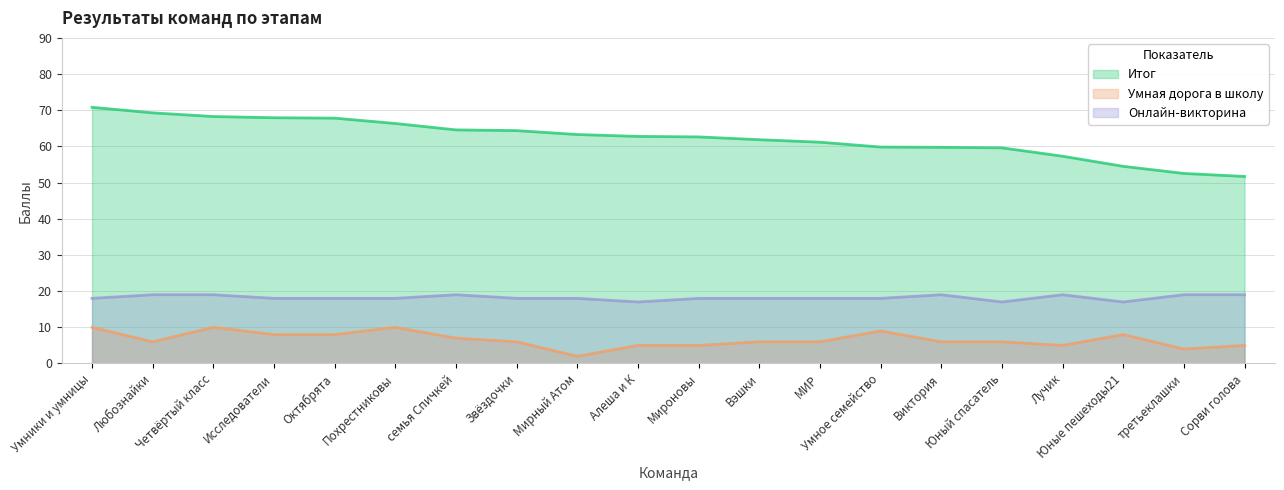

True or false: Итог has a value of 38.4 at Мирный Атом.

False